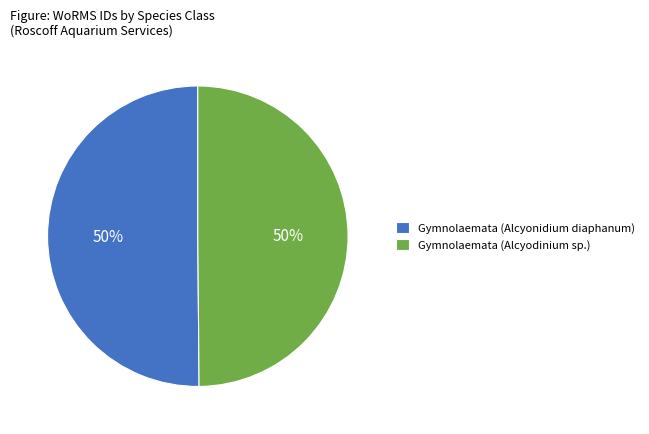

Do Gymnolaemata (Alcyodinium sp.) and Gymnolaemata (Alcyonidium diaphanum) together represent more than half of the pie?

Yes